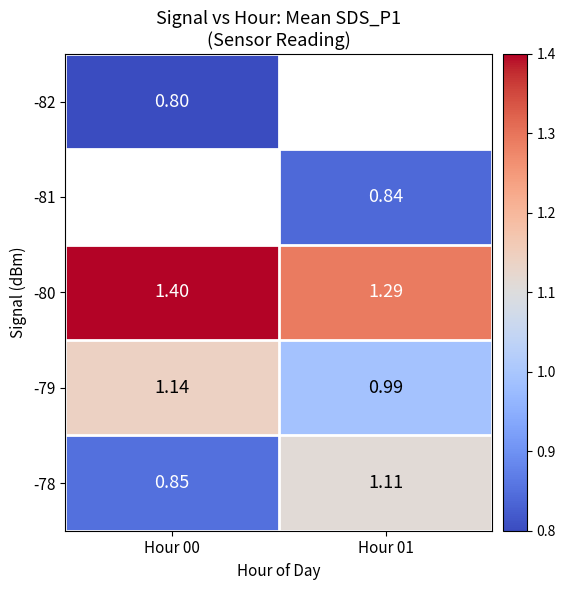

How many values in the -78 series exceed 1?

1